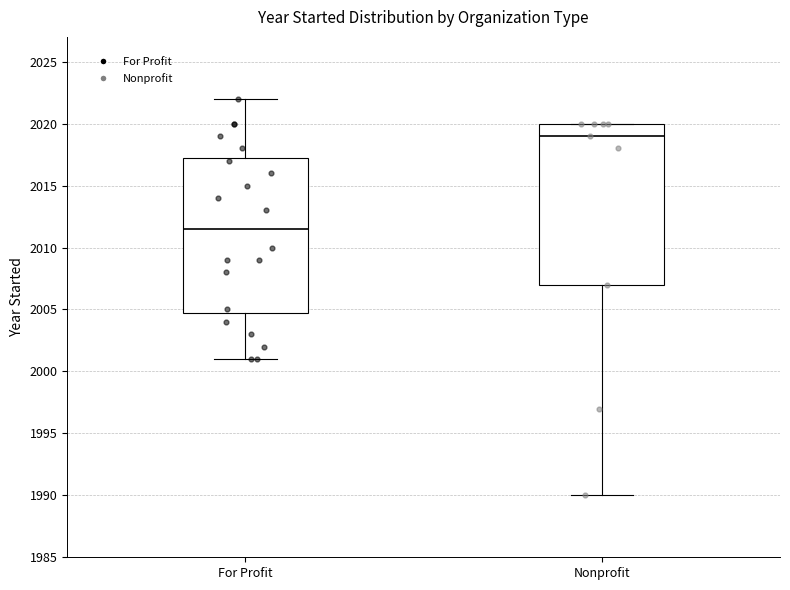

Where is the lower edge of the box for Nonprofit on the y-axis? The values are not printed on the chart, so give them approximately, as read against the axis.

2007.0